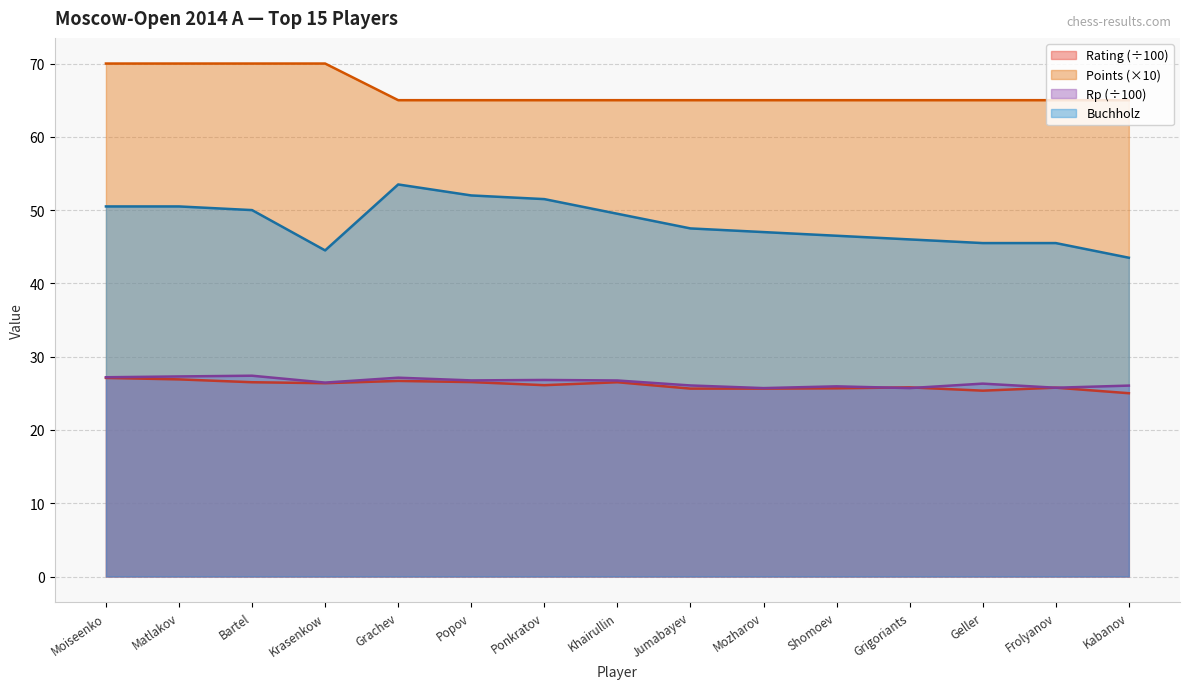

Reading left to right, what are all the values shown in this chart?

Rating: Moiseenko=27.1	Matlakov=26.9	Bartel=26.5	Krasenkow=26.4	Grachev=26.7	Popov=26.5	Ponkratov=26.1	Khairullin=26.5	Jumabayev=25.6	Mozharov=25.6	Shomoev=25.7	Grigoriants=25.8	Geller=25.4	Frolyanov=25.8	Kabanov=25.0
Points: Moiseenko=70.0	Matlakov=70.0	Bartel=70.0	Krasenkow=70.0	Grachev=65.0	Popov=65.0	Ponkratov=65.0	Khairullin=65.0	Jumabayev=65.0	Mozharov=65.0	Shomoev=65.0	Grigoriants=65.0	Geller=65.0	Frolyanov=65.0	Kabanov=65.0
Rp: Moiseenko=27.2	Matlakov=27.3	Bartel=27.4	Krasenkow=26.5	Grachev=27.1	Popov=26.8	Ponkratov=26.8	Khairullin=26.8	Jumabayev=26.1	Mozharov=25.7	Shomoev=25.9	Grigoriants=25.7	Geller=26.3	Frolyanov=25.8	Kabanov=26.1
Buchholz: Moiseenko=50.5	Matlakov=50.5	Bartel=50.0	Krasenkow=44.5	Grachev=53.5	Popov=52.0	Ponkratov=51.5	Khairullin=49.5	Jumabayev=47.5	Mozharov=47.0	Shomoev=46.5	Grigoriants=46.0	Geller=45.5	Frolyanov=45.5	Kabanov=43.5